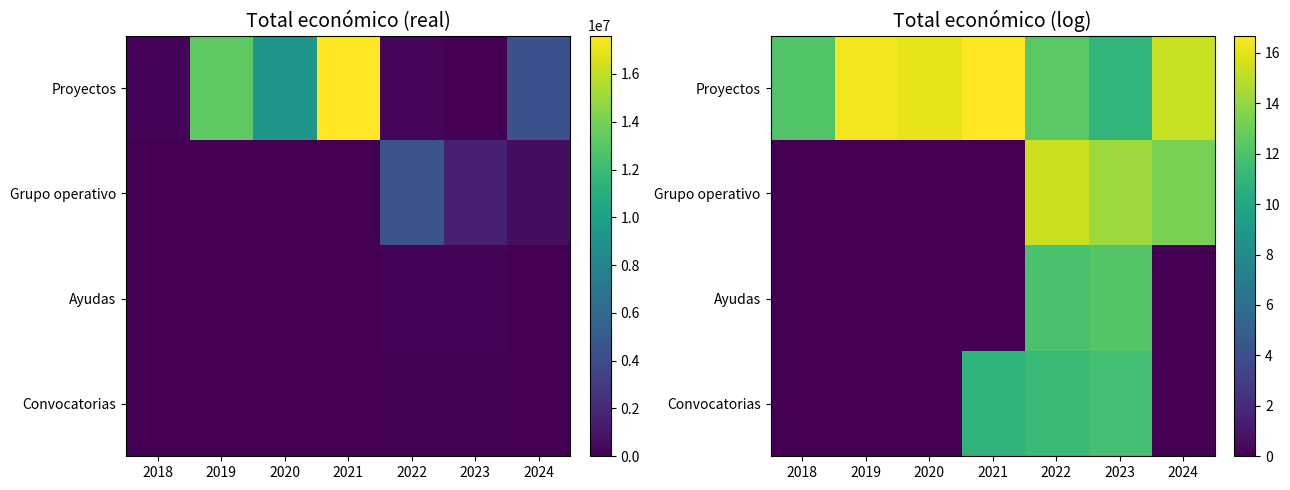

Between 2019 and 2020, which is larger?

2019